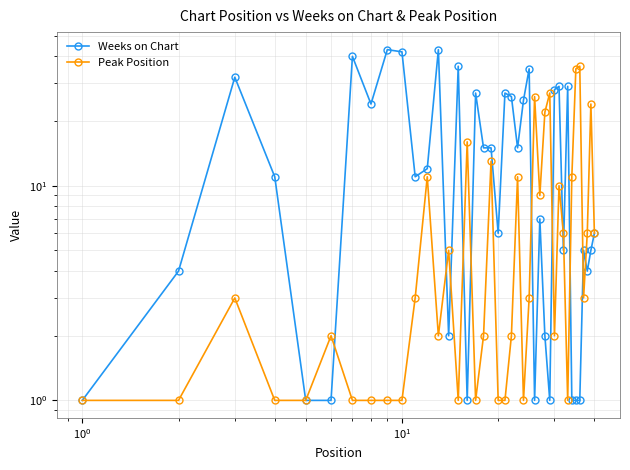

How many times do Peak Position and Weeks on Chart cross each other?

12